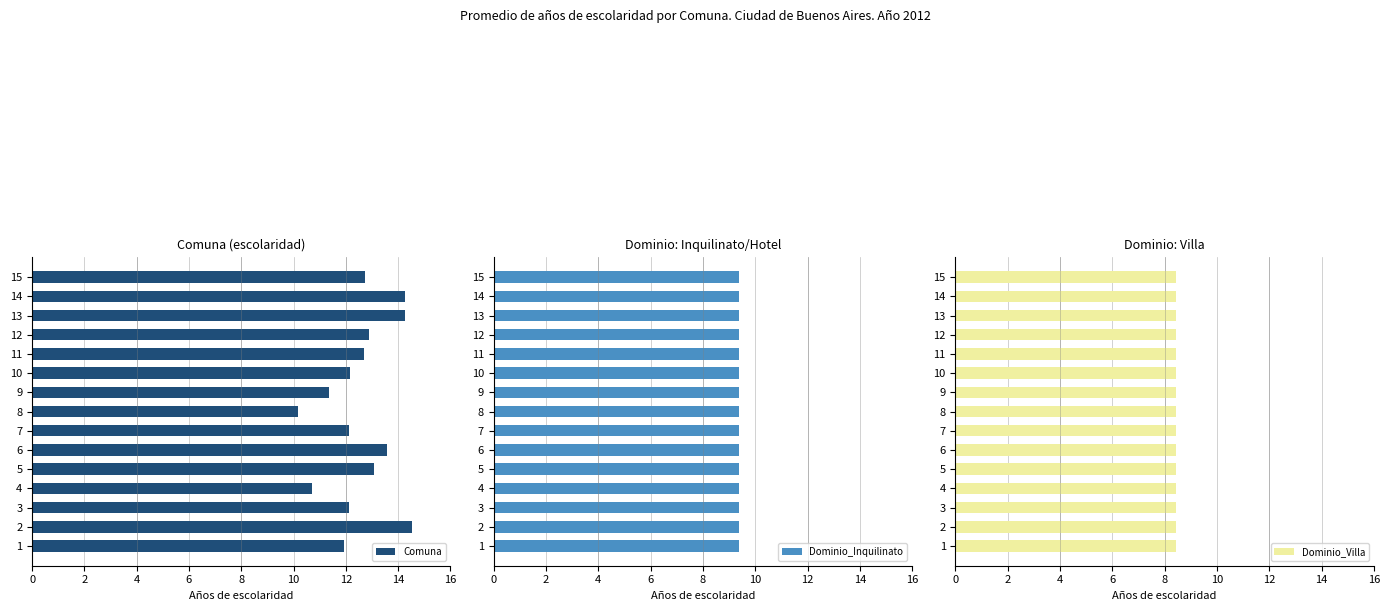

The value of Comuna at 6 is 7.5. True or false?

False